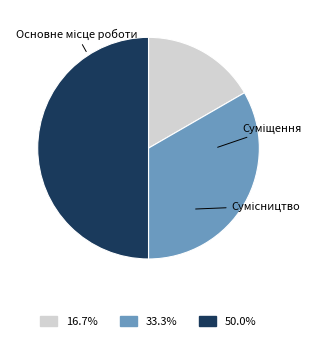

Does Основне місце роботи account for over 50% of the chart?

No